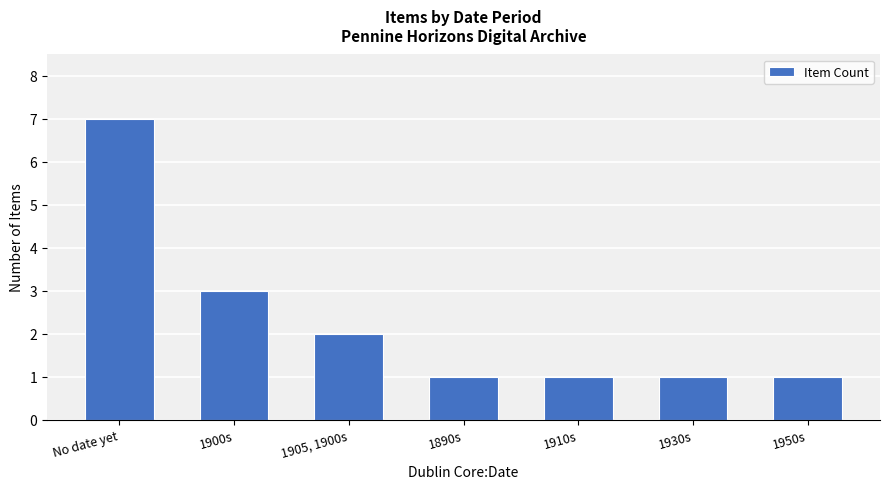

What is the average value?

2